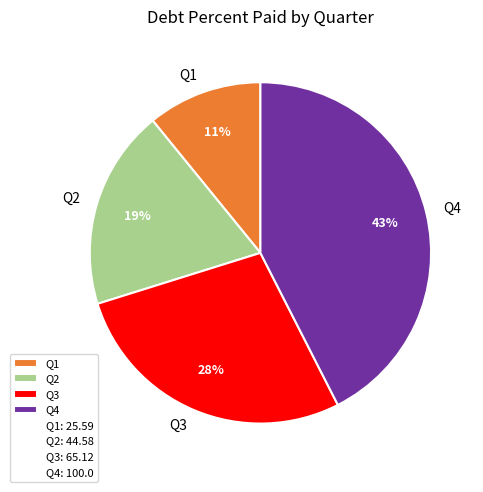

Which has a higher value, Q4 or Q1?

Q4